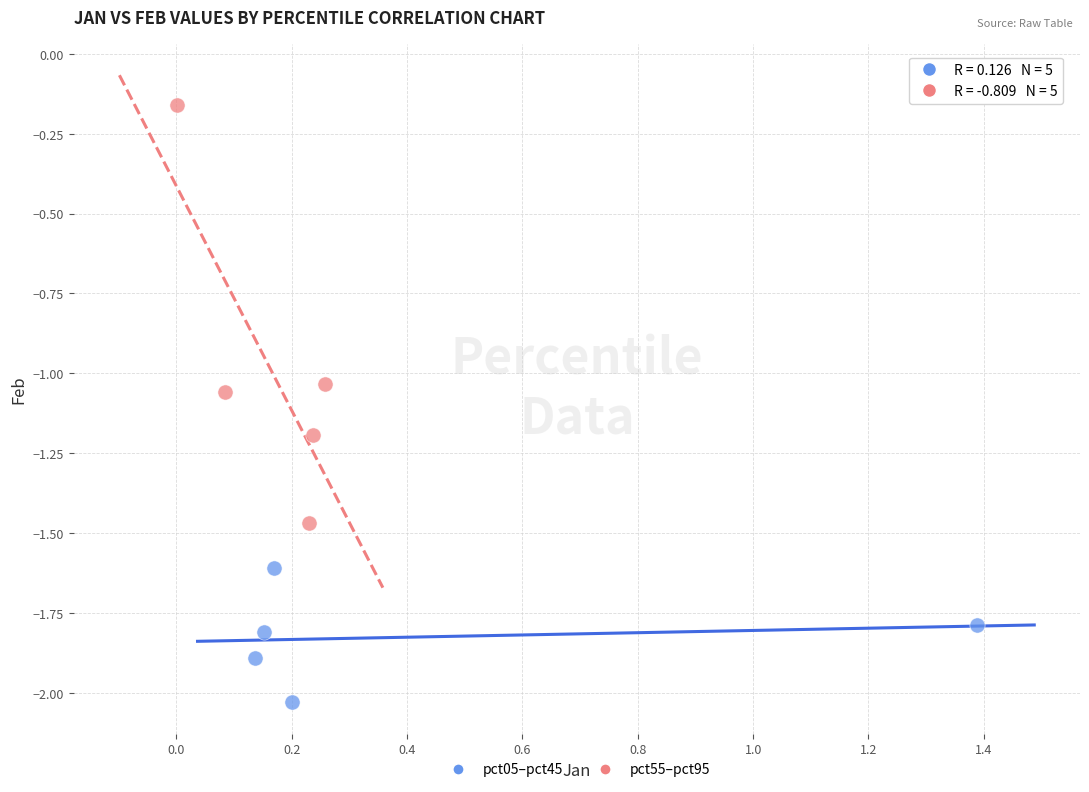

Which series contains the lowest Y value?

pct05–pct45